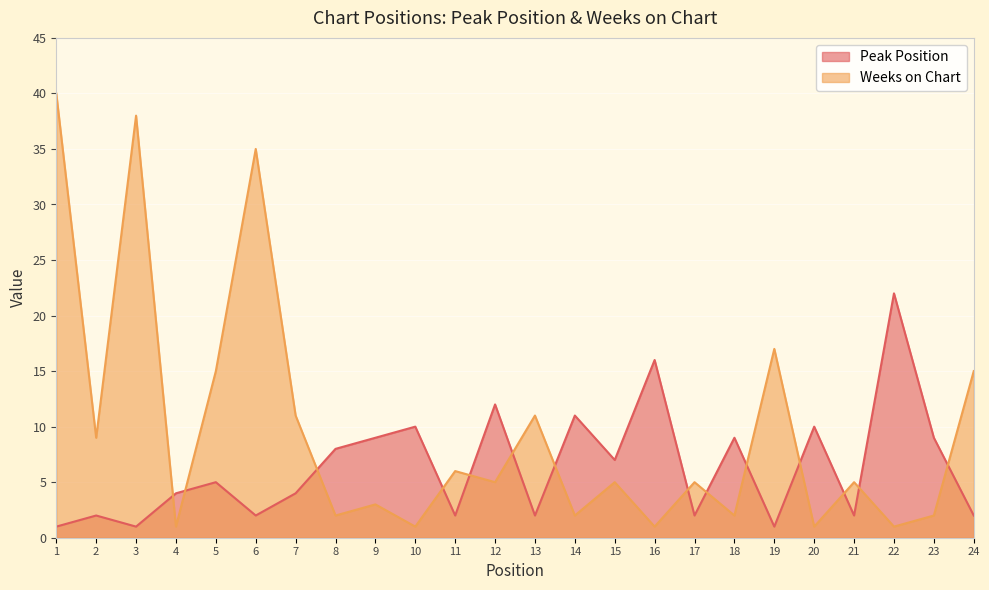

Reading right to left, transcribe all the data shown in this chart.

Peak Position: 2	9	22	2	10	1	9	2	16	7	11	2	12	2	10	9	8	4	2	5	4	1	2	1
Weeks on Chart: 15	2	1	5	1	17	2	5	1	5	2	11	5	6	1	3	2	11	35	15	1	38	9	40